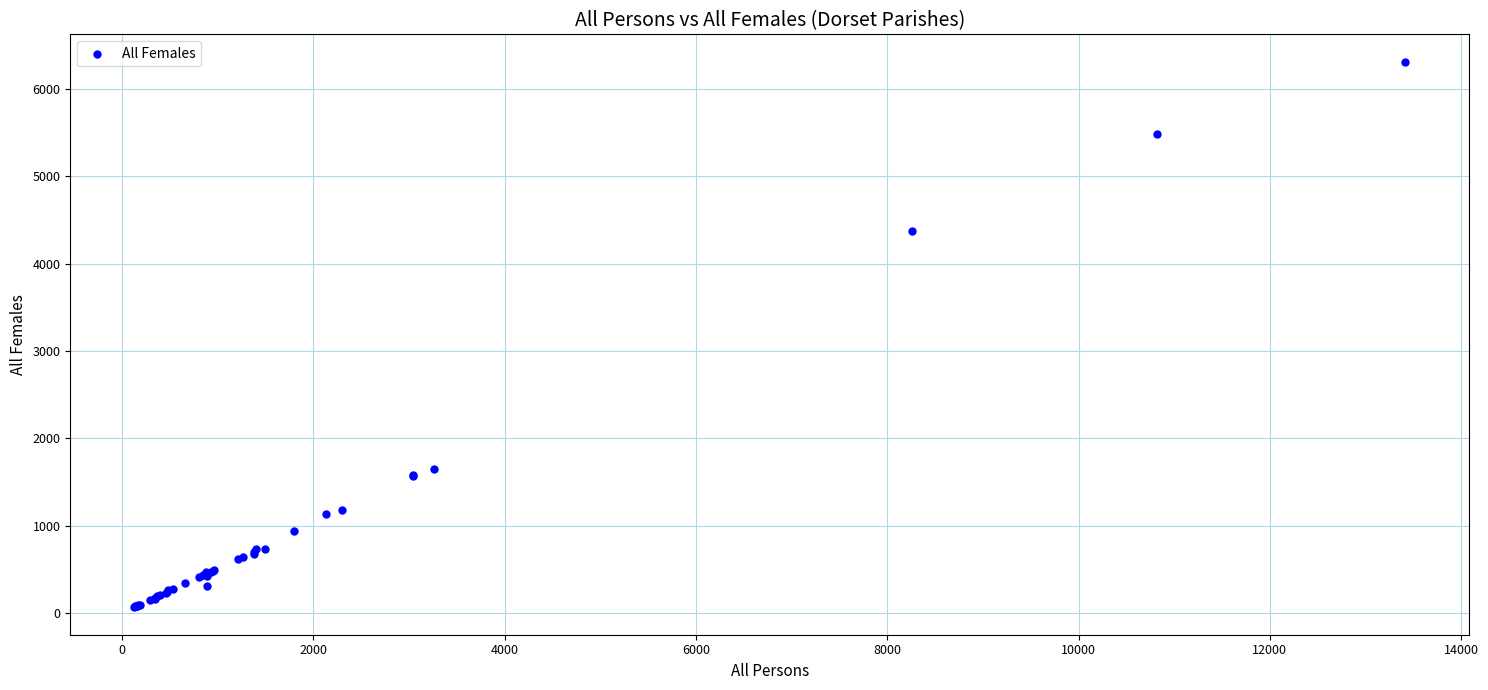

What Y value in the scatter plot is closest to 3188?

4374